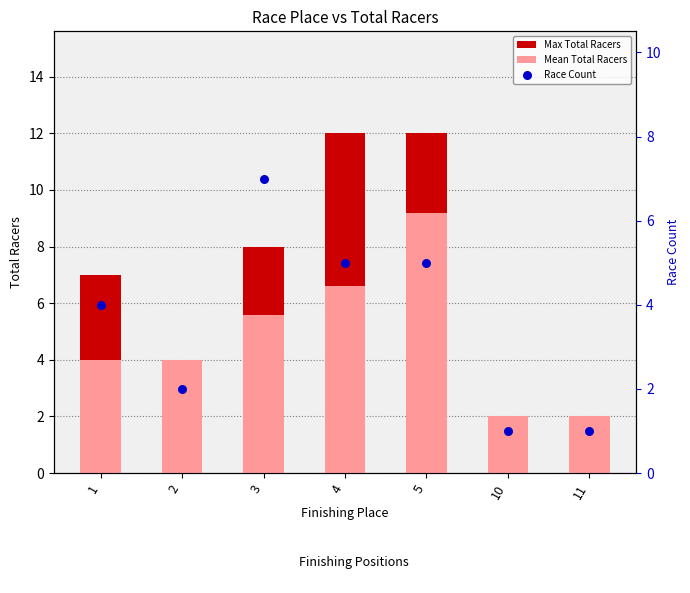

At which category is the sum across all series the highest?

5